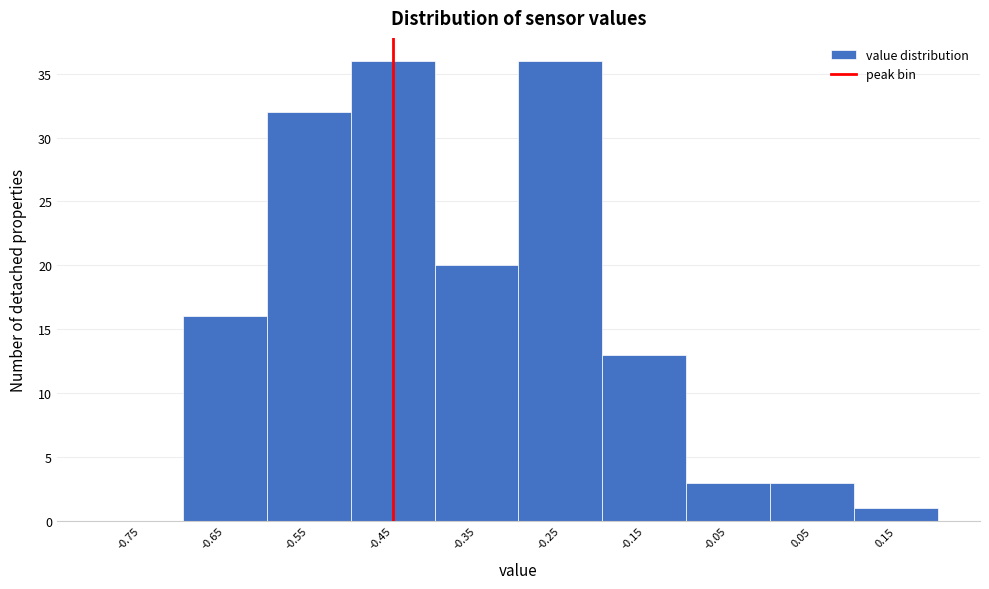

Reading left to right, extract all data points from this chart.

-0.75=0	-0.65=16	-0.55=32	-0.45=36	-0.35=20	-0.25=36	-0.15=13	-0.05=3	0.05=3	0.15=1